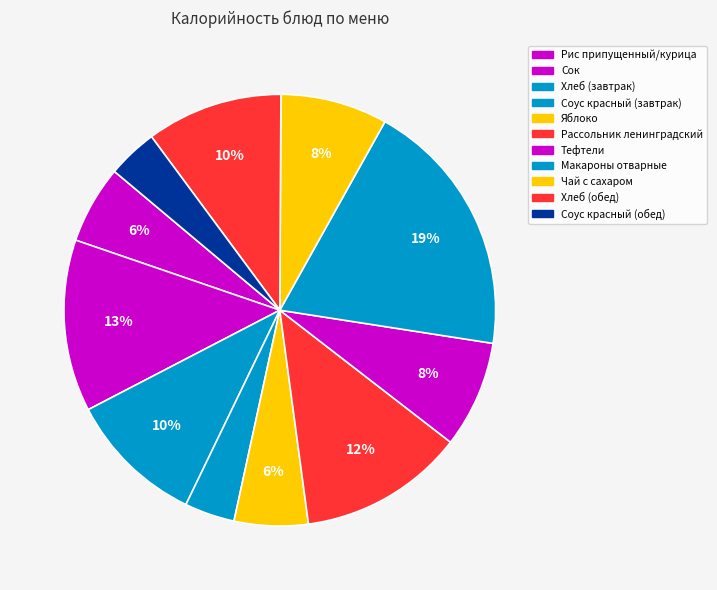

To the nearest percent, what portion does Тефтели represent?

8%